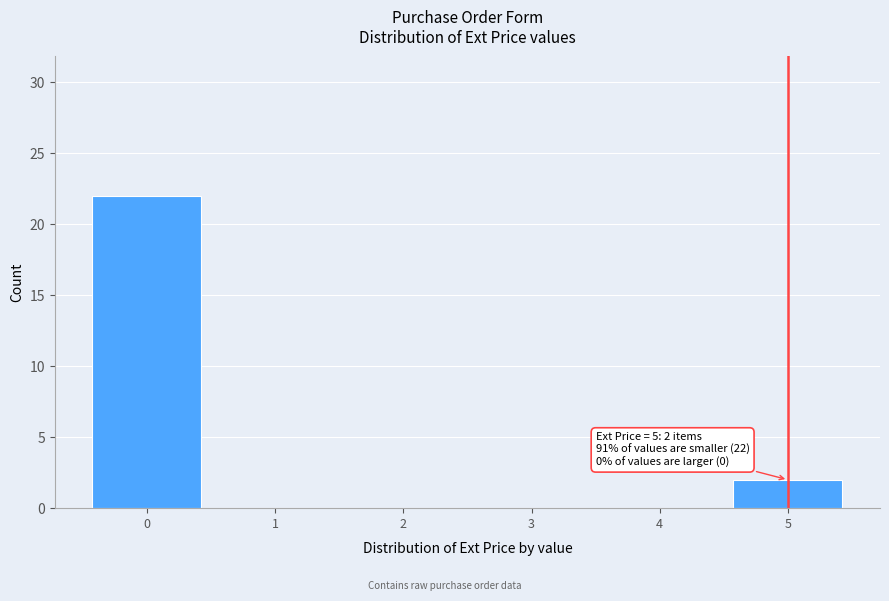

Which range on the x-axis has the tallest bar?

-0.5 to 0.5